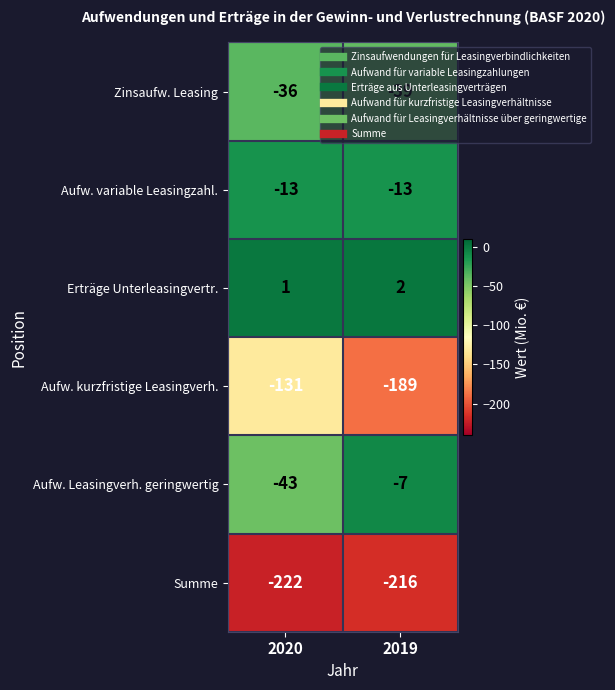

How many categories are shown in the chart?

2